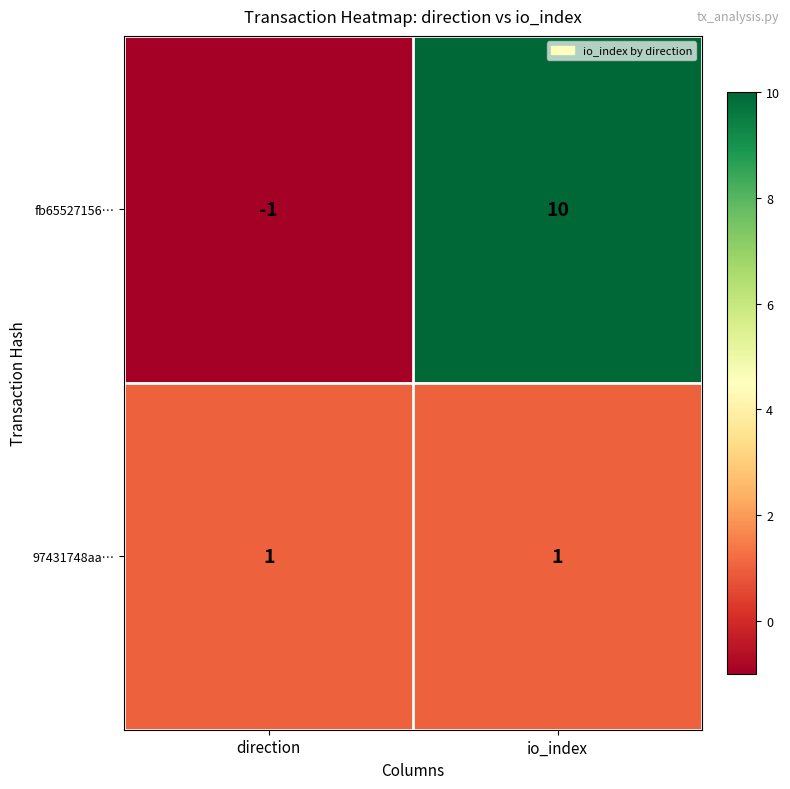

What is the sum of the fb65527156… values at direction and io_index?

9